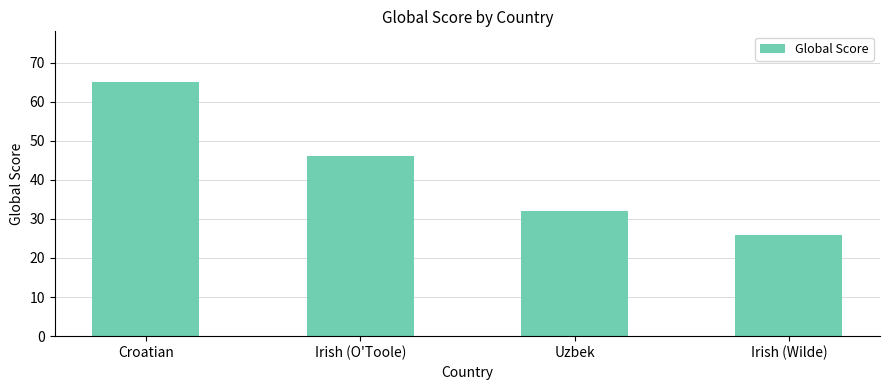

What is the value of the 1st bar from the left?

65